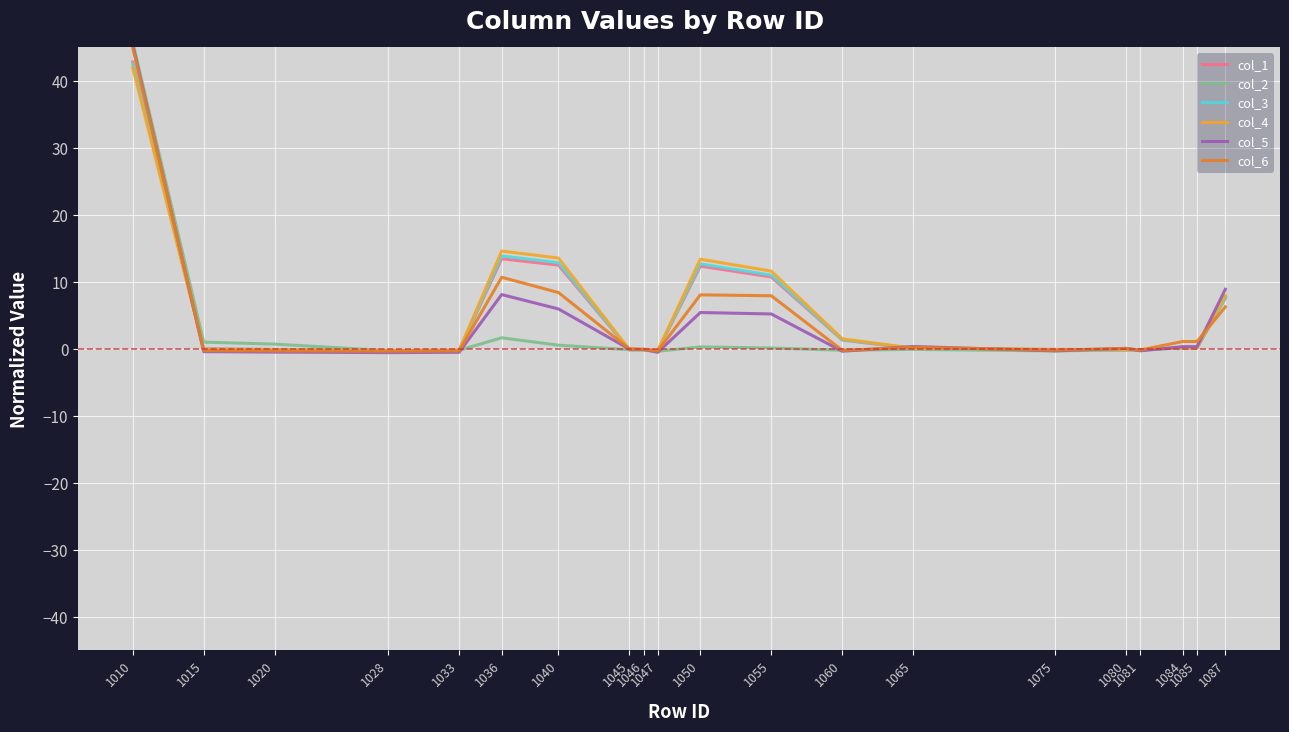

At which category is the sum across all series the highest?

1010